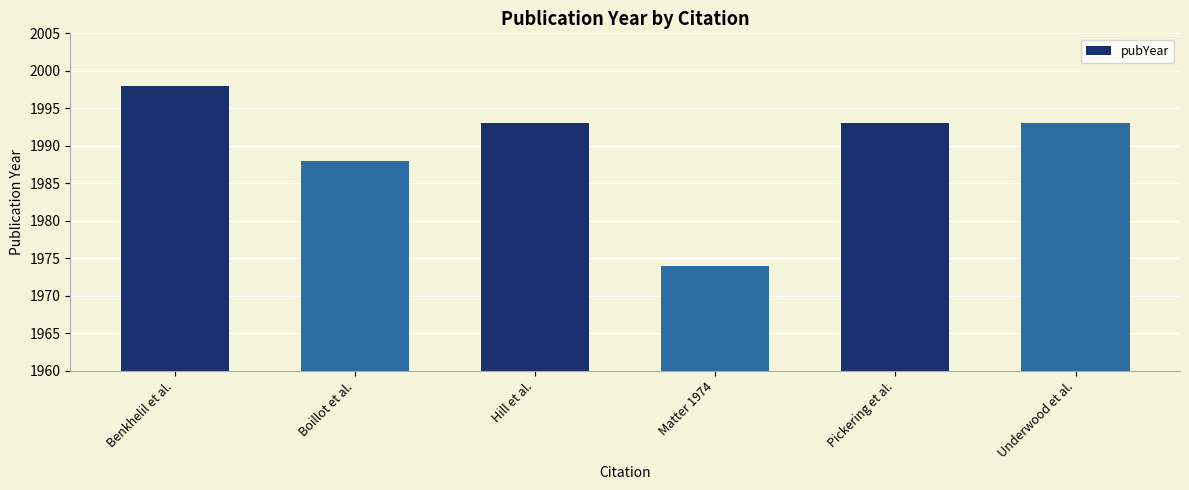

True or false: the data shows 3571 at Pickering et al..

False